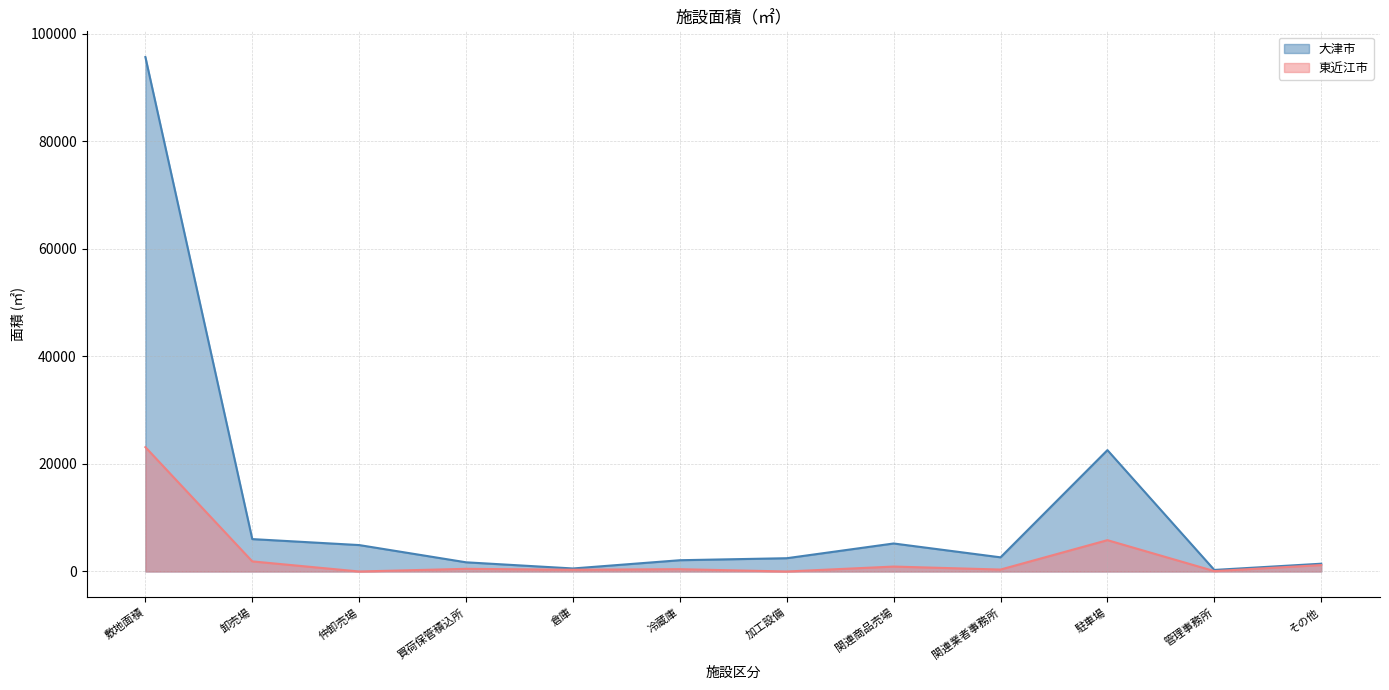

True or false: 東近江市 and 大津市 intersect in this chart.

False